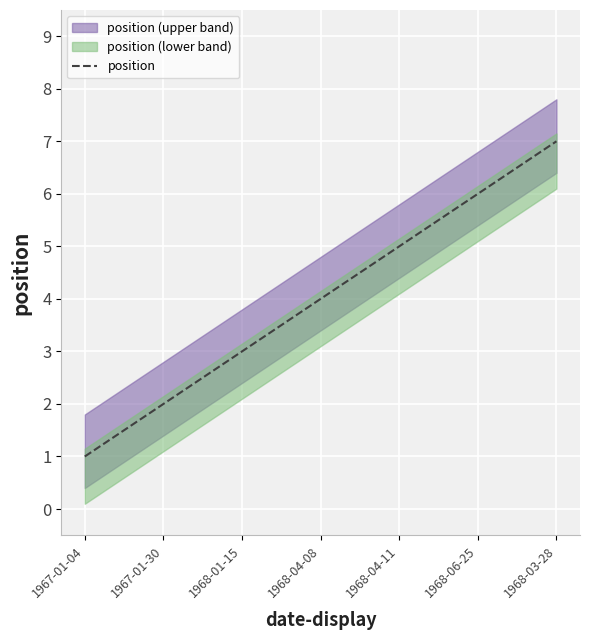

How many categories are shown in the chart?

7